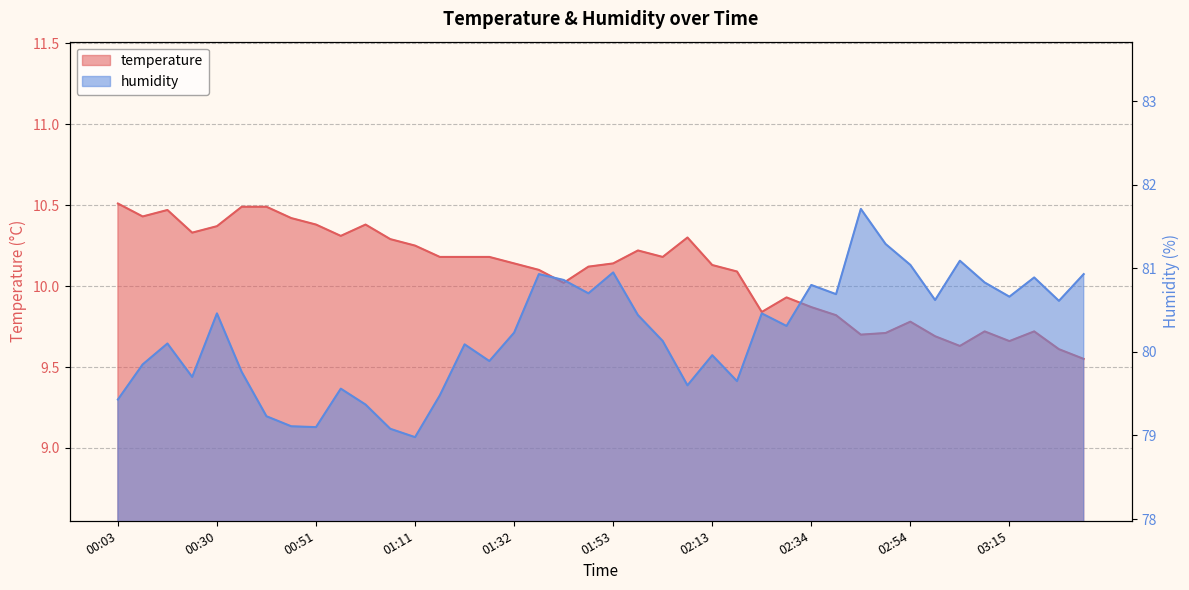

List the labels in order of humidity value, smallest first.

01:11, 01:06, 00:51, 00:46, 00:40, 01:01, 00:03, 01:17, 00:56, 02:08, 02:18, 00:25, 00:35, 00:08, 01:27, 02:13, 01:22, 00:14, 02:03, 01:32, 02:29, 01:58, 00:30, 02:24, 03:25, 02:59, 03:15, 02:39, 01:48, 02:34, 03:10, 01:42, 03:20, 01:37, 03:30, 01:53, 02:54, 03:04, 02:49, 02:44